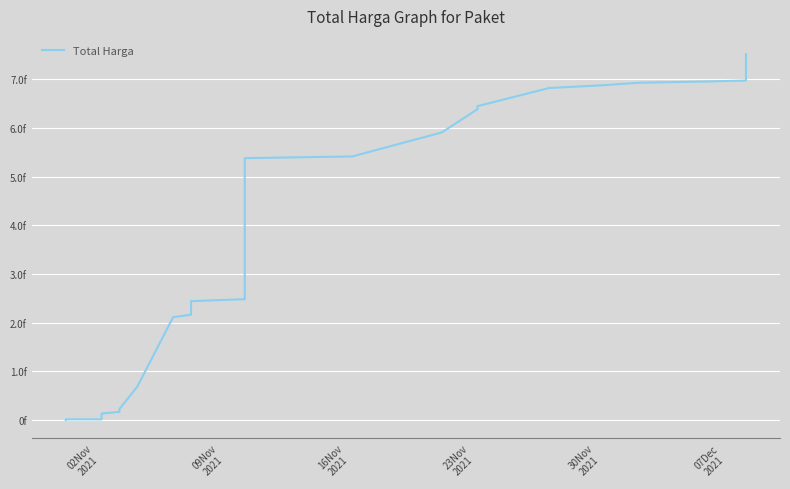

What is the value of the 18th point from the left?

2172852885